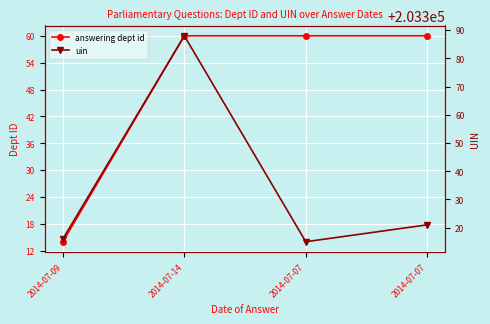

How many series are shown in this chart?

2